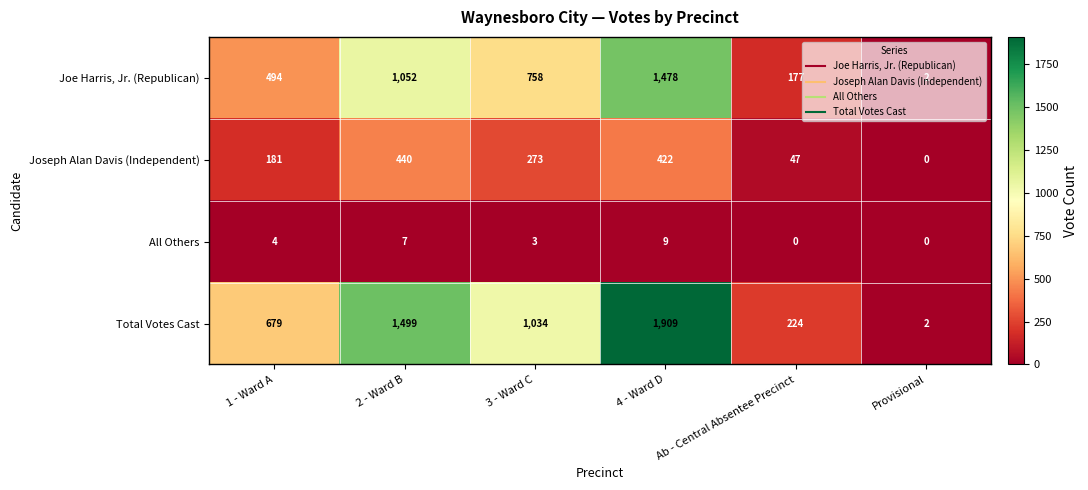

How many distinct data groups are displayed?

4